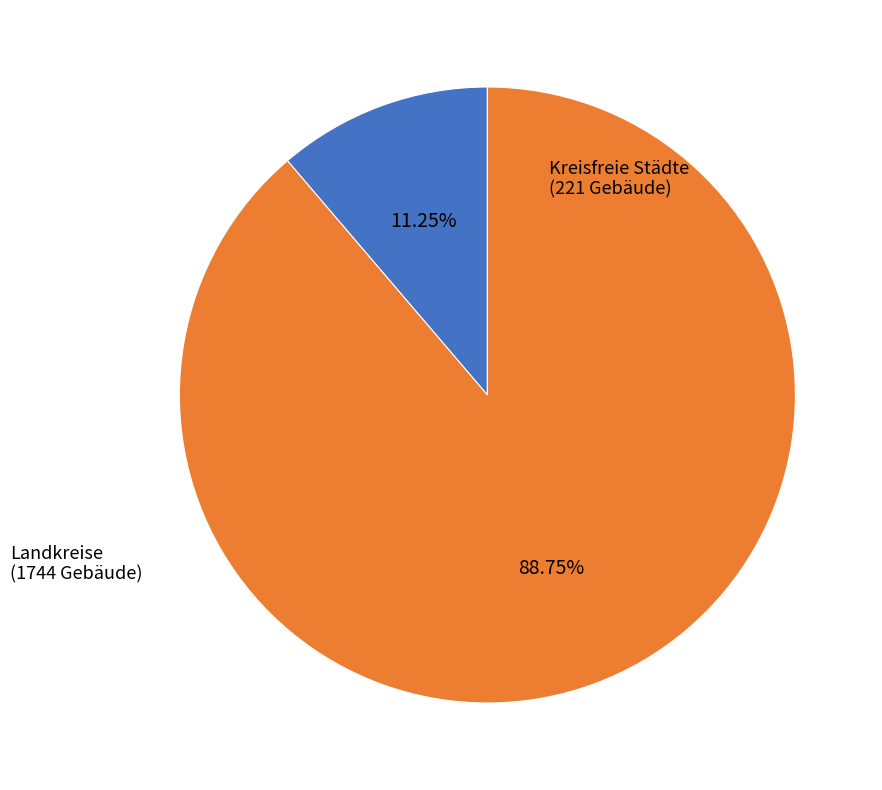

Is there a majority slice in this chart?

Yes